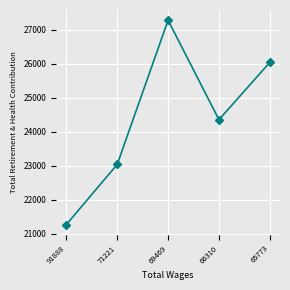

At which category does the data reach its first local peak?

69469